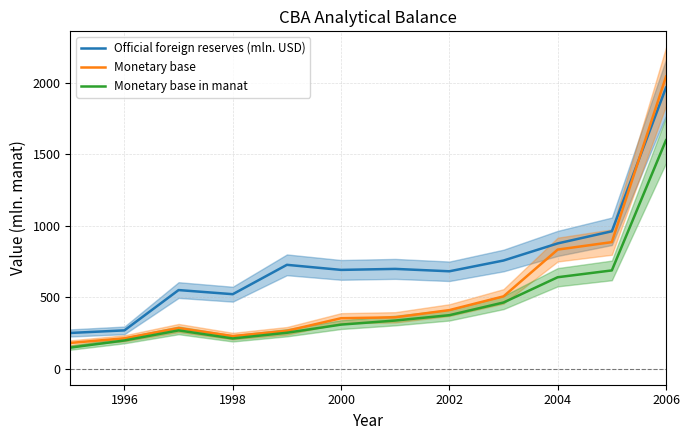

What is the minimum value shown in the chart?

147.3